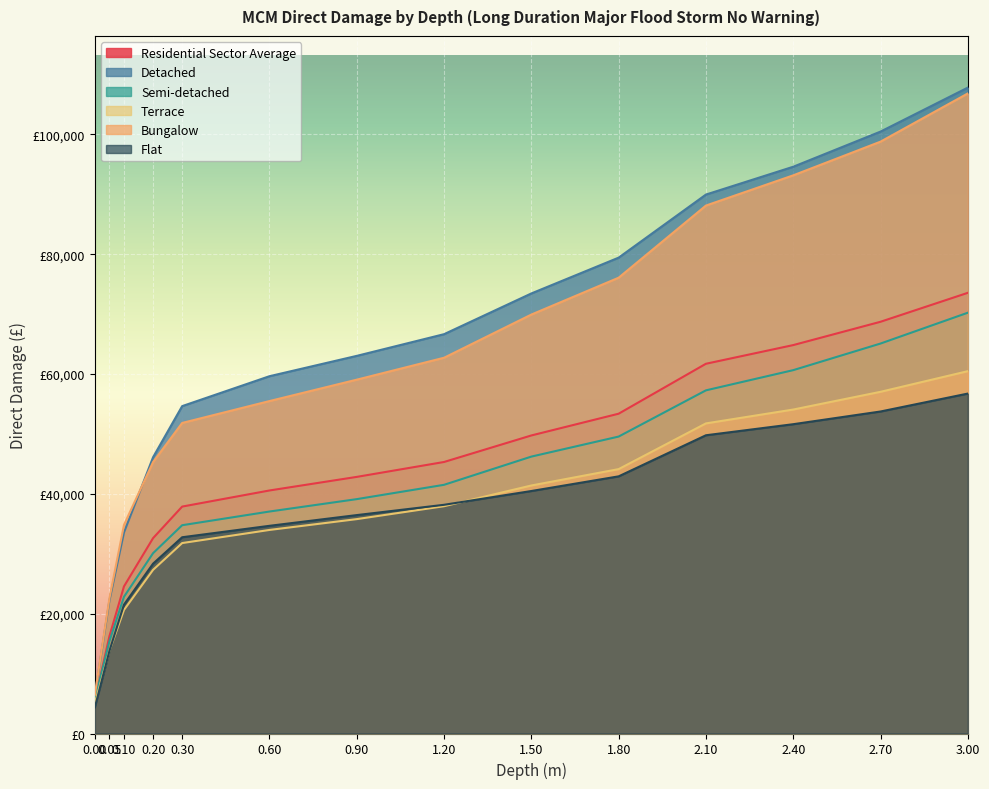

What are all the series names shown in the legend?

Residential Sector Average, Detached, Semi-detached, Terrace, Bungalow, Flat